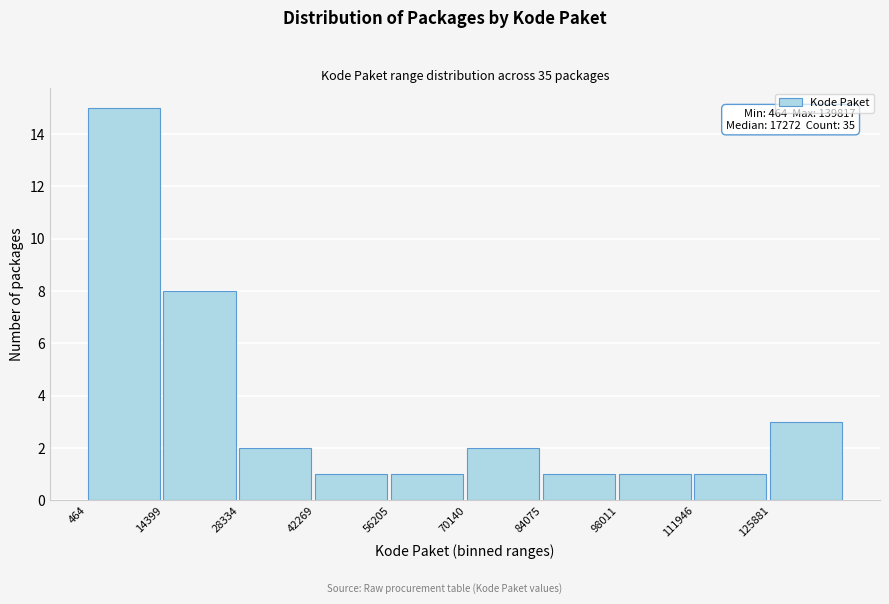

Over which range of the x-axis is the bar tallest?

0 to 14000